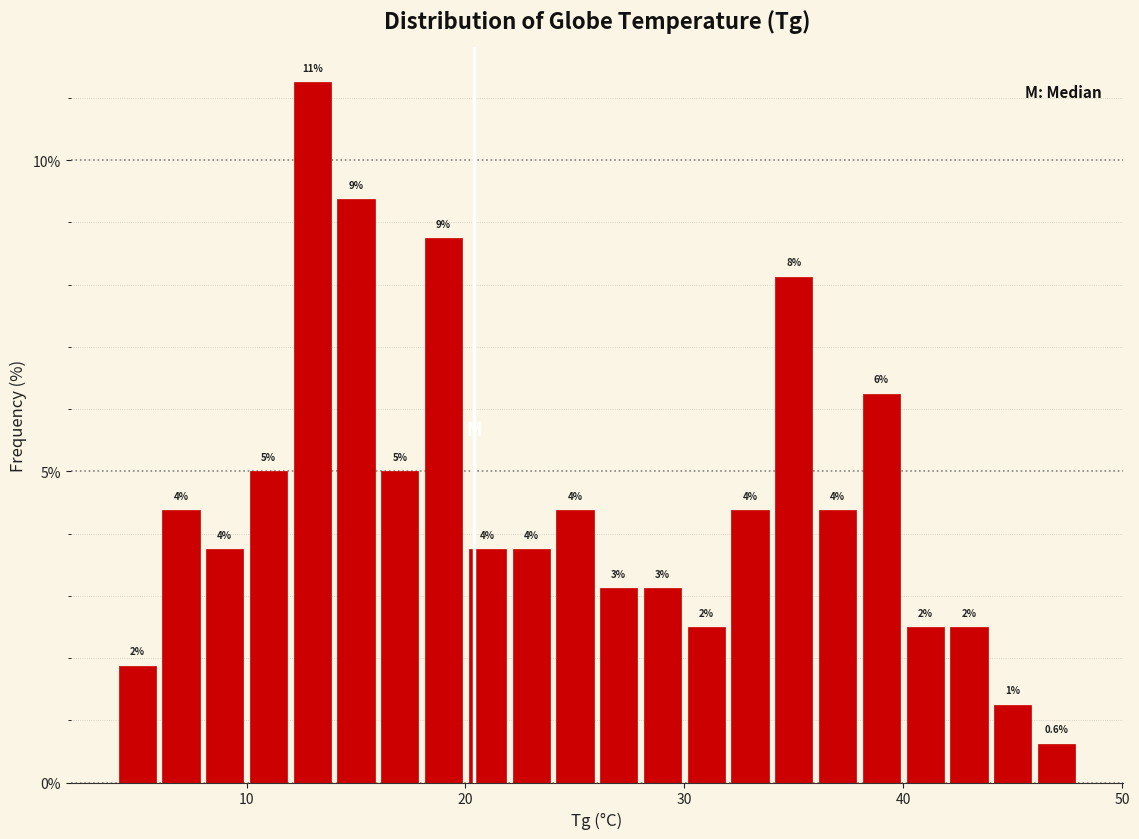

Around what value on the x-axis is the tallest bar? Give the approximate position of its centre, as read against the axis.

13